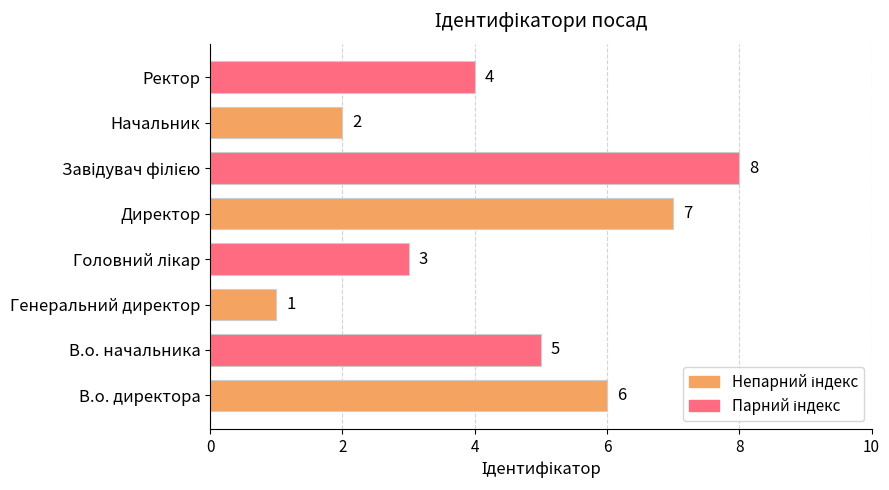

Reading bottom to top, transcribe all the data shown in this chart.

6	5	1	3	7	8	2	4